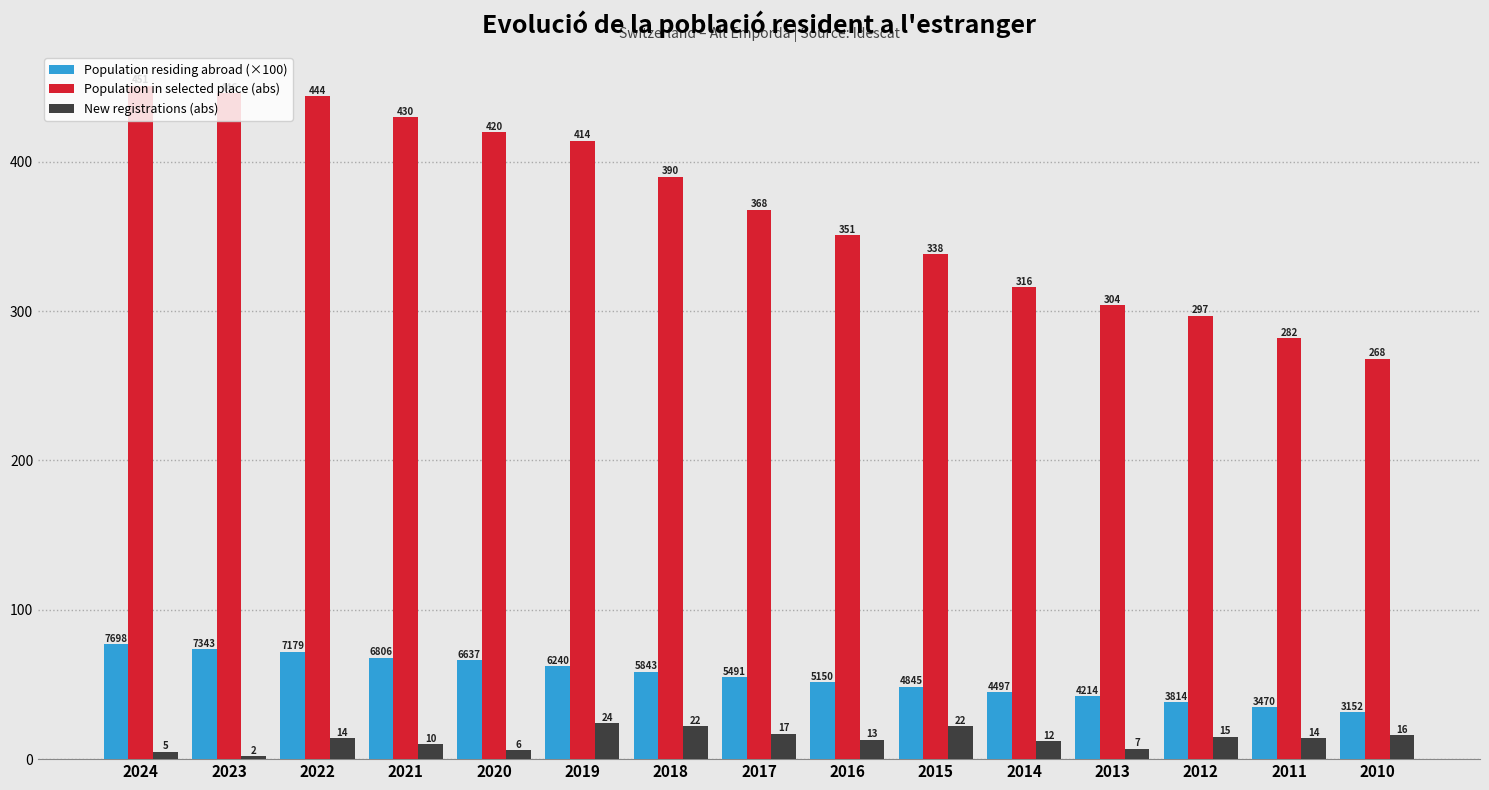

Where is New registrations (abs) nearest to the value 13?

2016